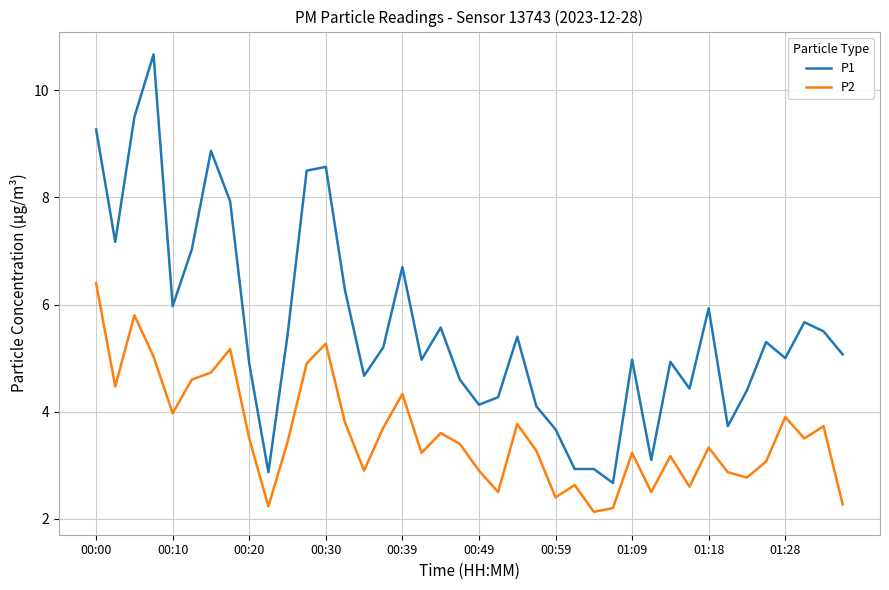

Count the number of data series in this chart.

2